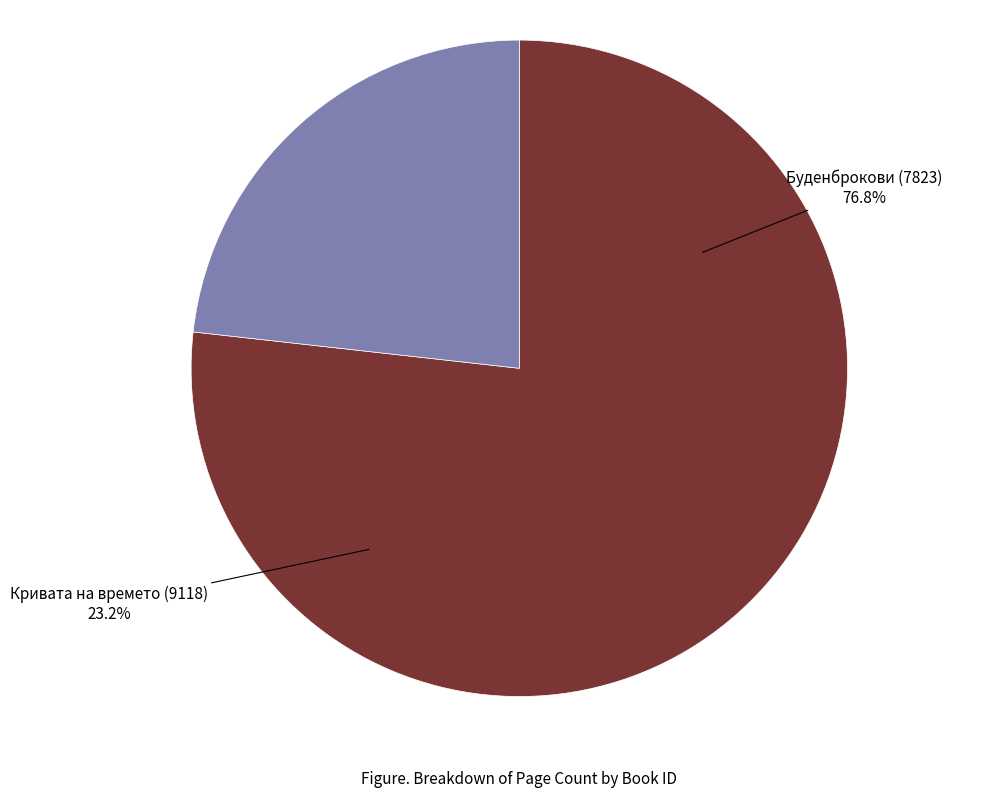

To the nearest percent, what percentage of the pie is Буденброкови (7823)?

77%